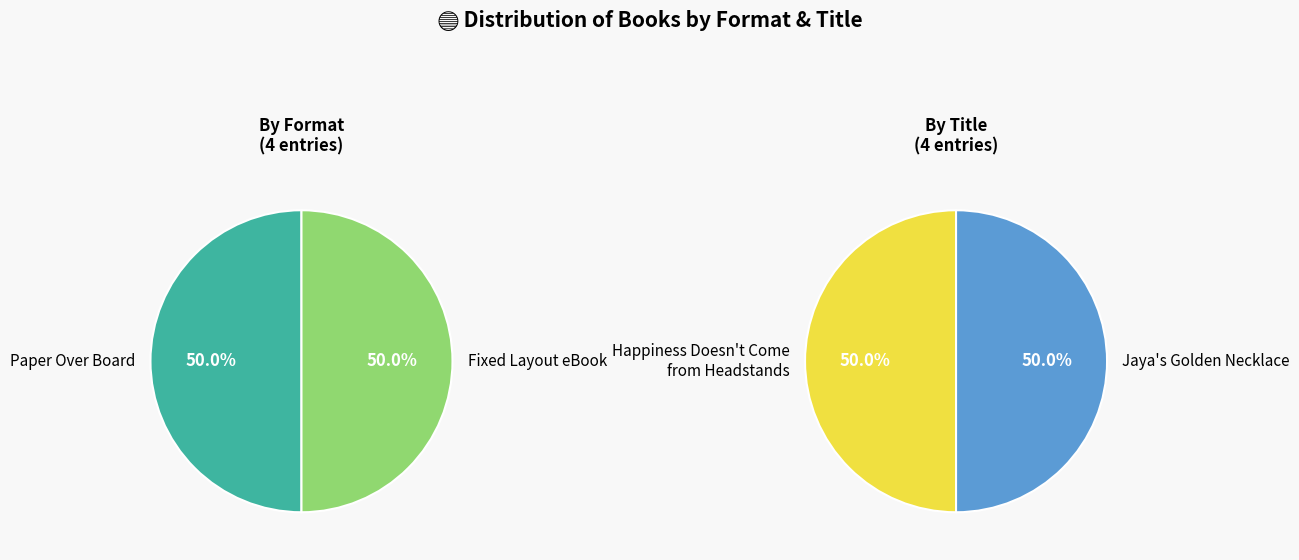

To the nearest percent, what is the combined percentage of Jaya's Golden Necklace and Happiness Doesn't Come from Headstands?

100%